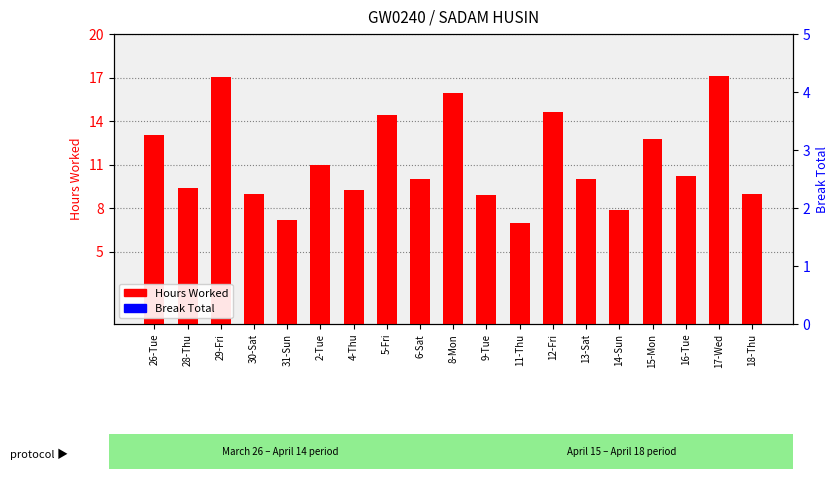

List the labels in order of Break Total value, smallest first.

26-Tue, 28-Thu, 29-Fri, 30-Sat, 31-Sun, 2-Tue, 4-Thu, 5-Fri, 6-Sat, 8-Mon, 9-Tue, 11-Thu, 12-Fri, 13-Sat, 14-Sun, 15-Mon, 16-Tue, 17-Wed, 18-Thu